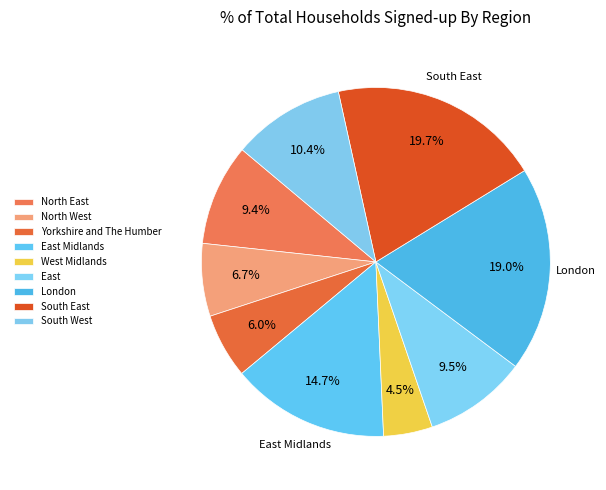

Count the number of slices in the pie.

9